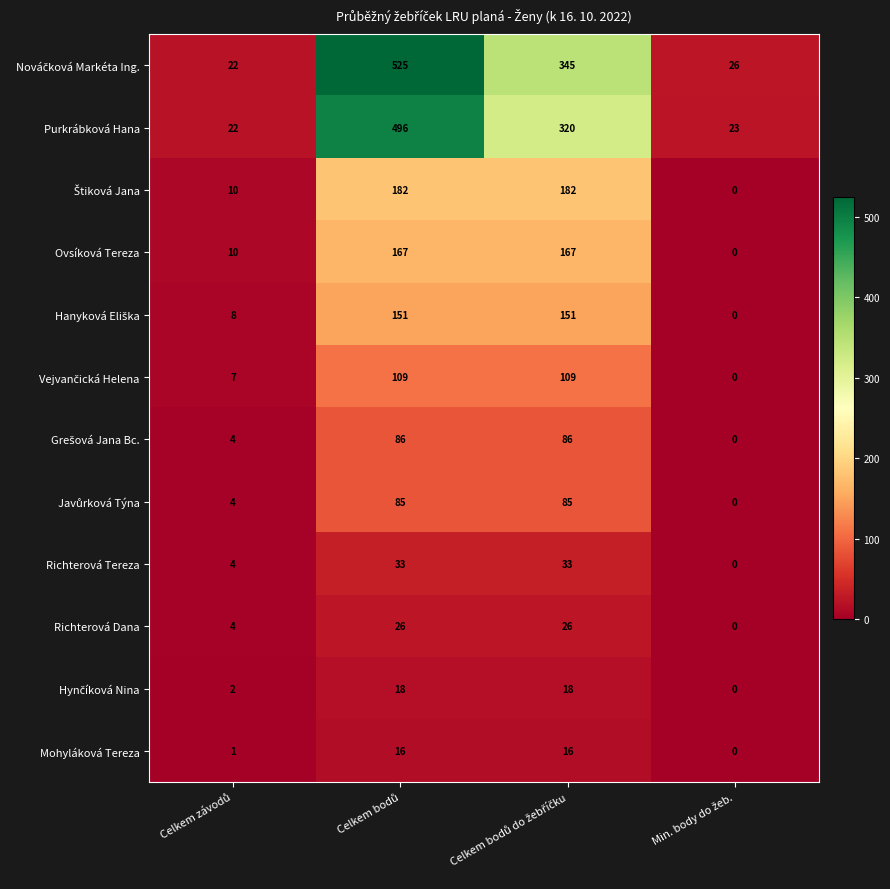

What is the difference between the maximum and minimum values in the Mohyláková Tereza series?

16